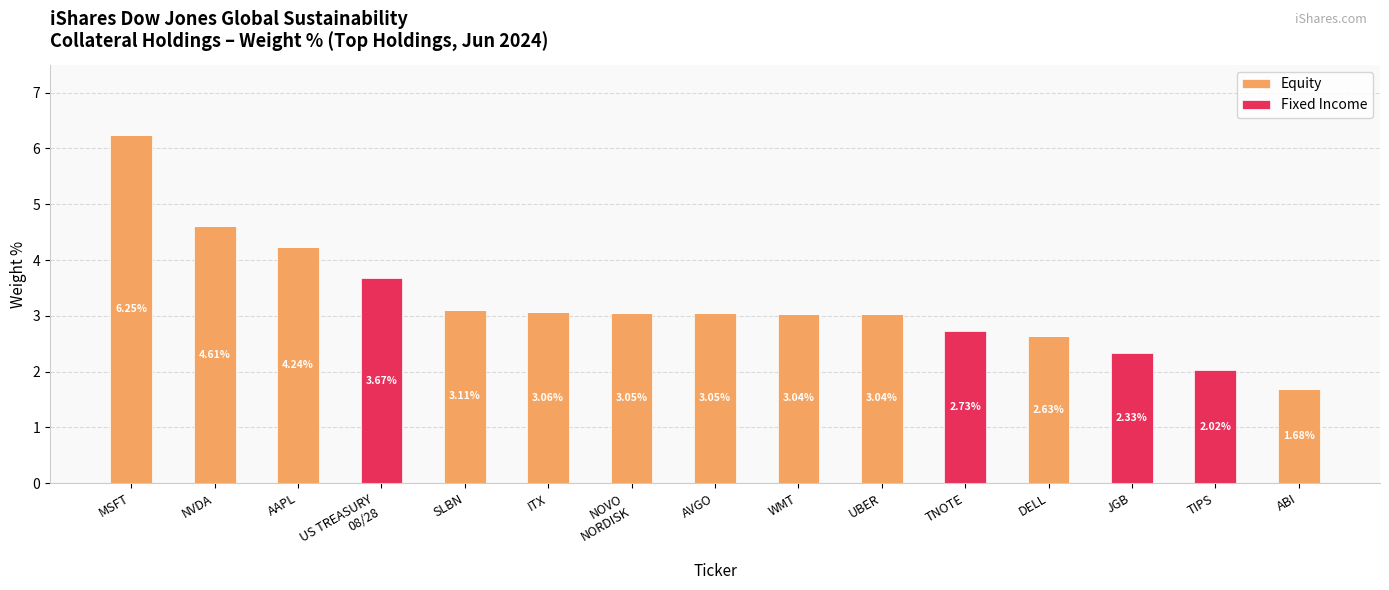

Which category has the highest value in the Equity series?

MSFT